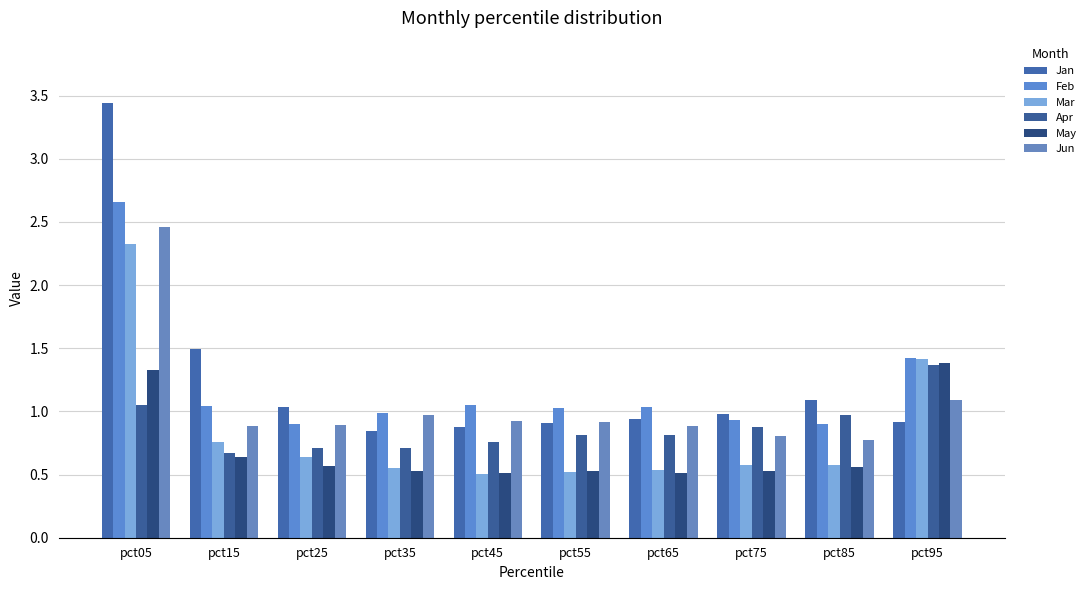

What is the difference between the Mar values at pct45 and pct25?

0.1